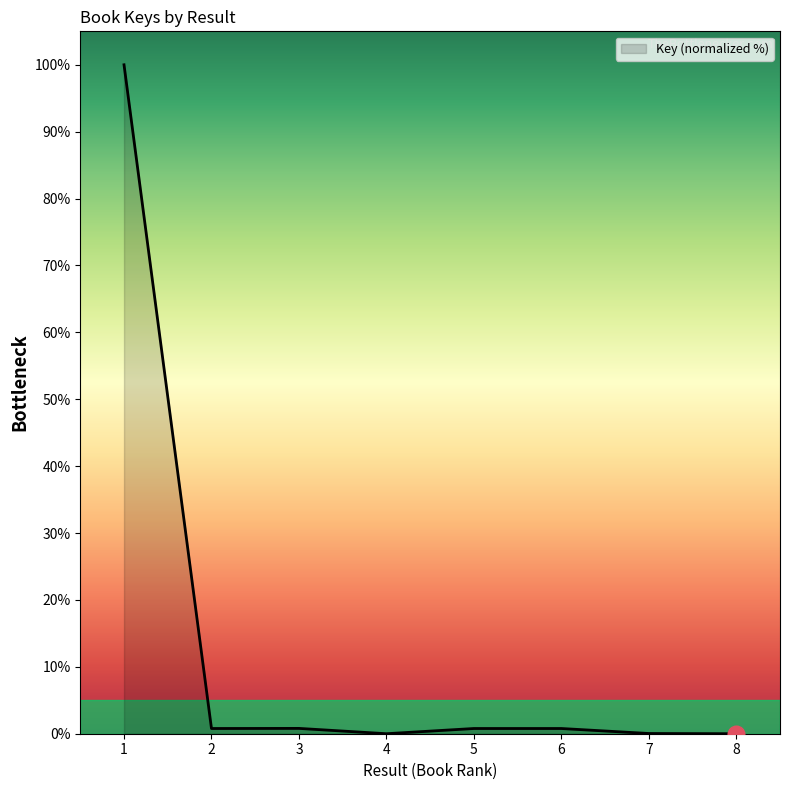

What is the difference between the maximum and minimum values?

100.0